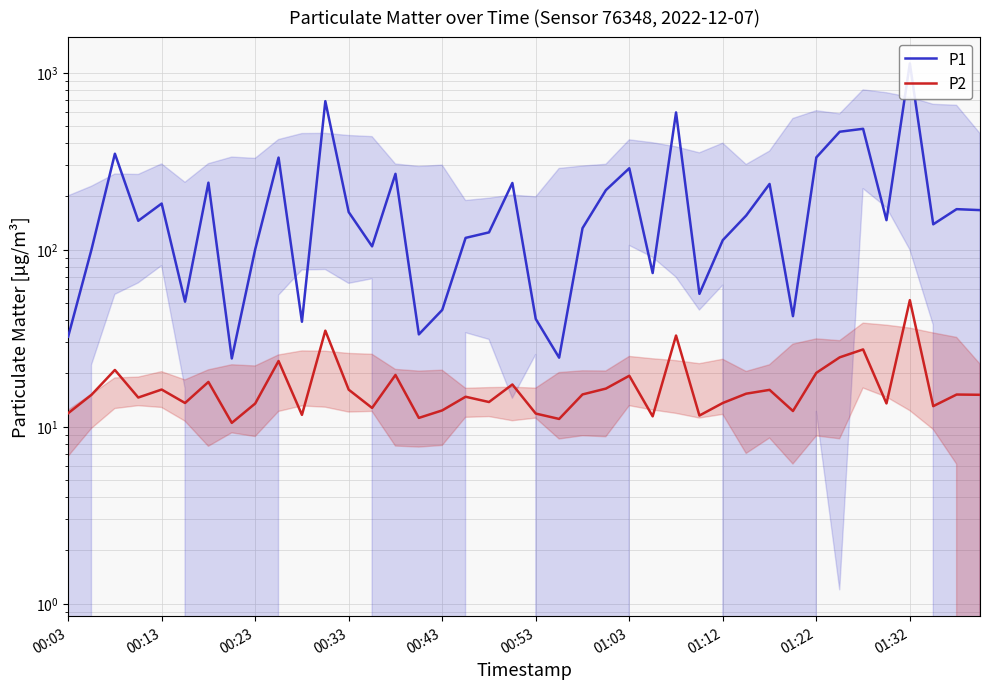

What is the difference between the second highest and minimum values in the P1 series?

666.3